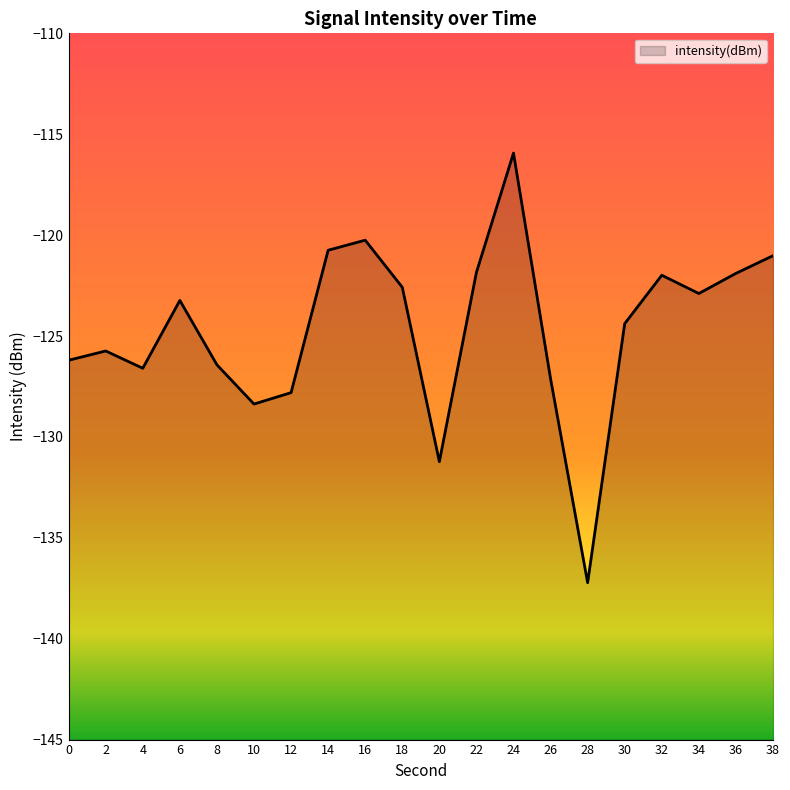

Which category has the highest value across all series?

24